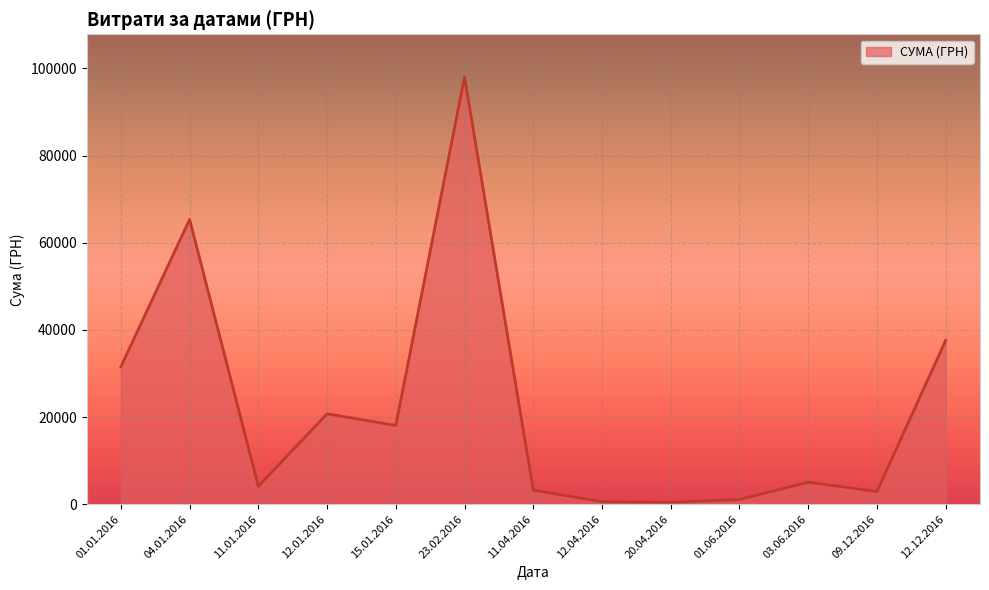

True or false: the data has more than 0 interior local peaks.

True